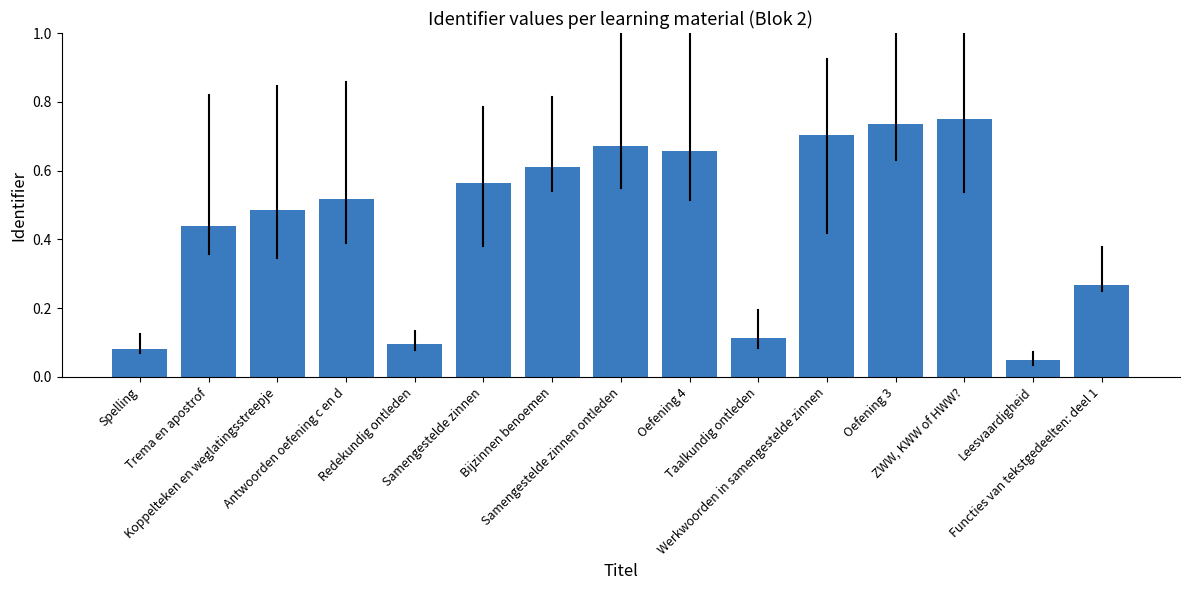

What is the sum of all values?

6.7